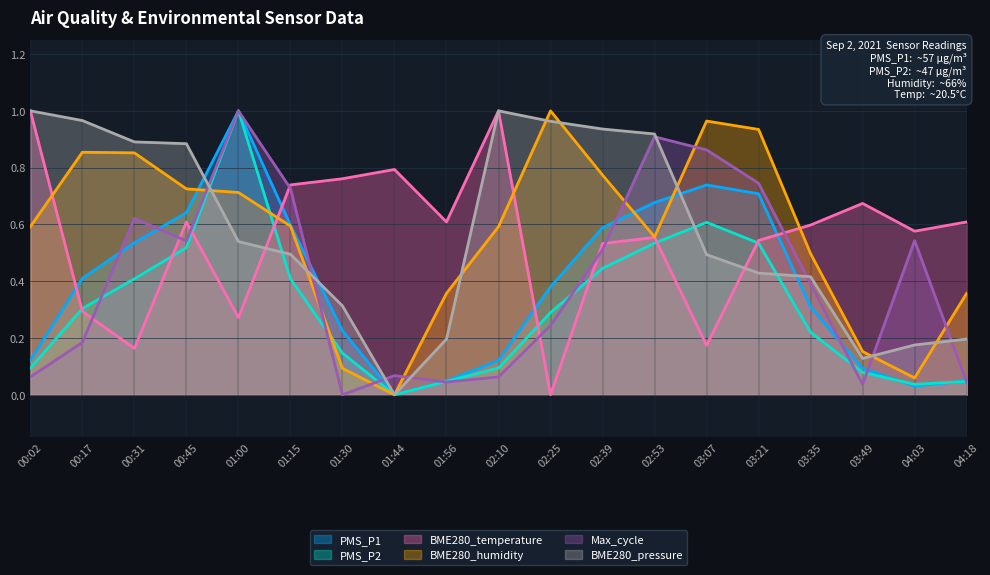

Between 01:44 and 01:30, which is larger?

01:30